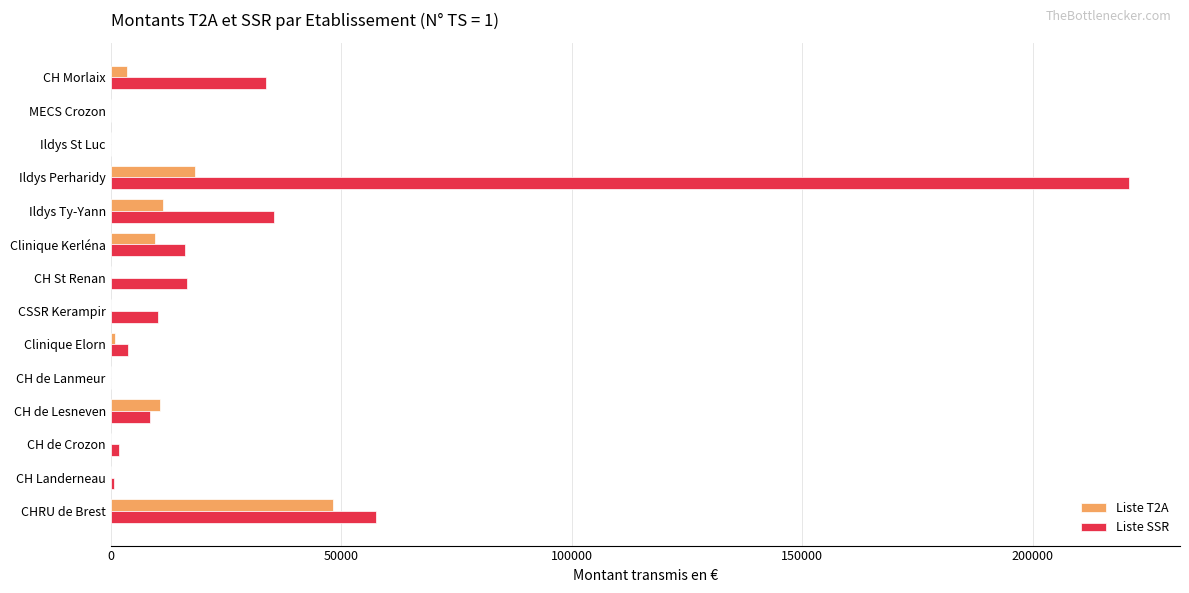

Is it true that Liste T2A equals 0.0 at CH de Lanmeur?

True